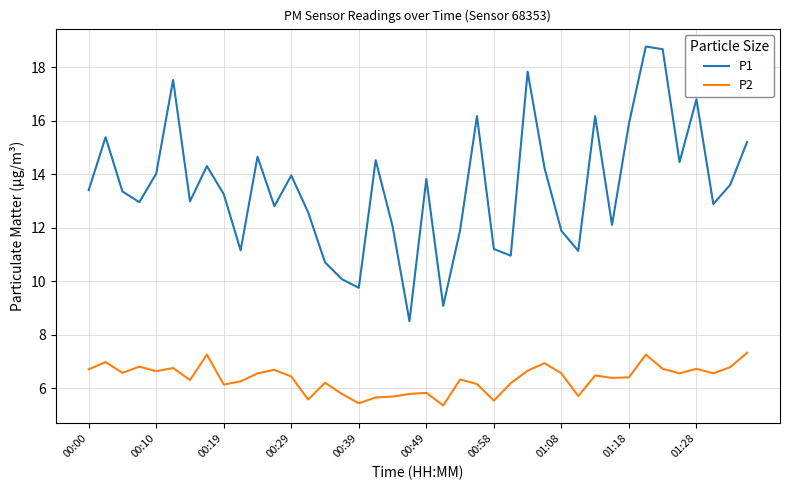

Which series has the largest total across all categories?

P1